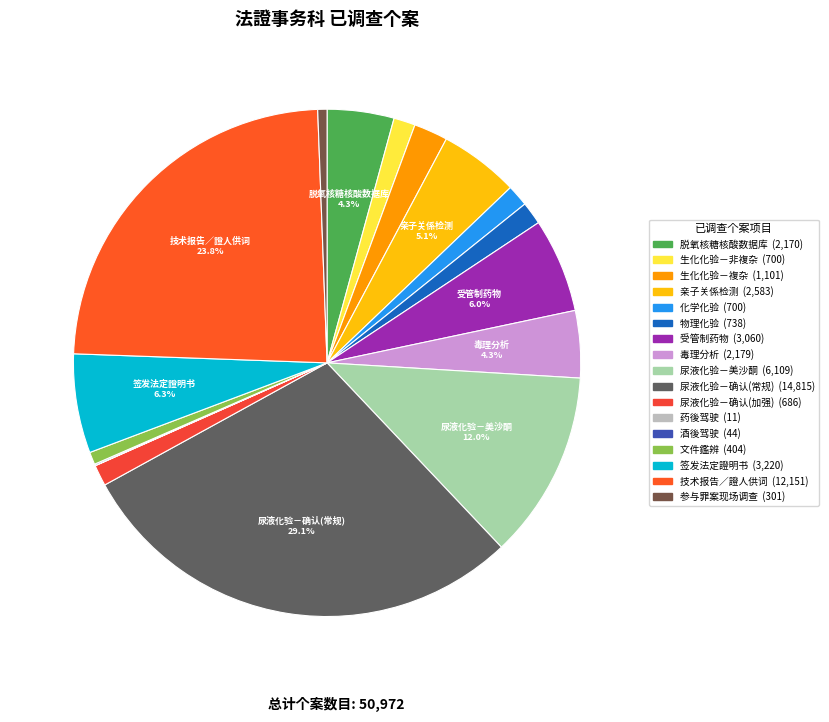

To the nearest percent, what is the average slice percentage?

6%